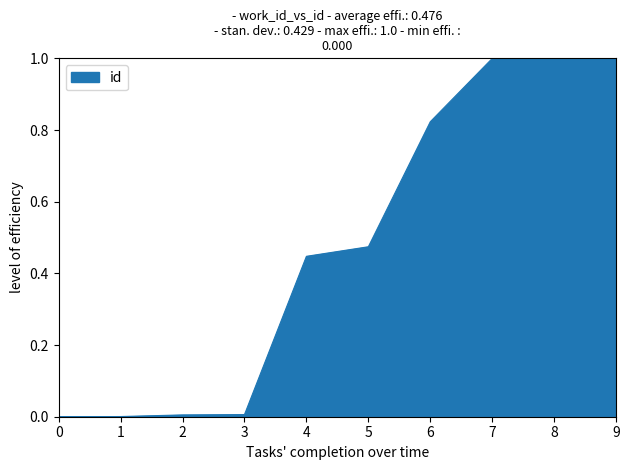

The chart shows a value of 1.3 at 7. True or false?

False